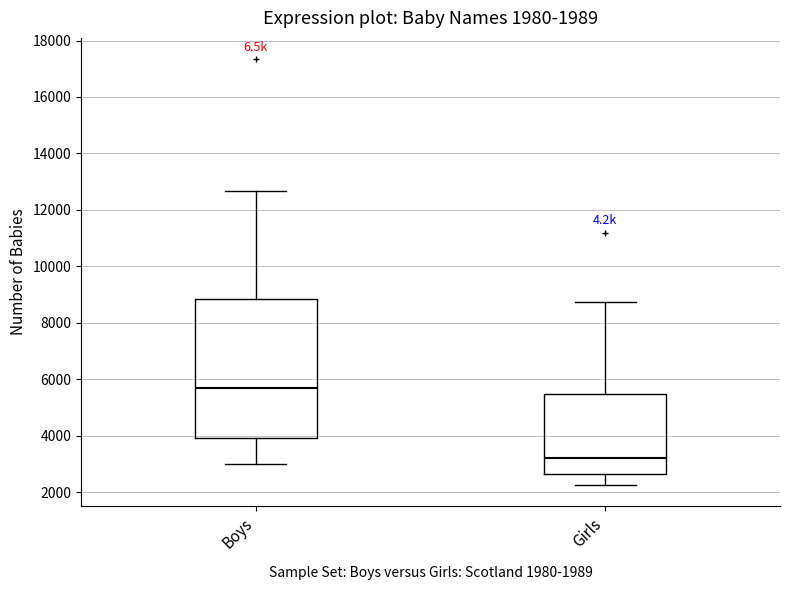

Which box is the tallest, from its lower edge to its upper edge?

Boys